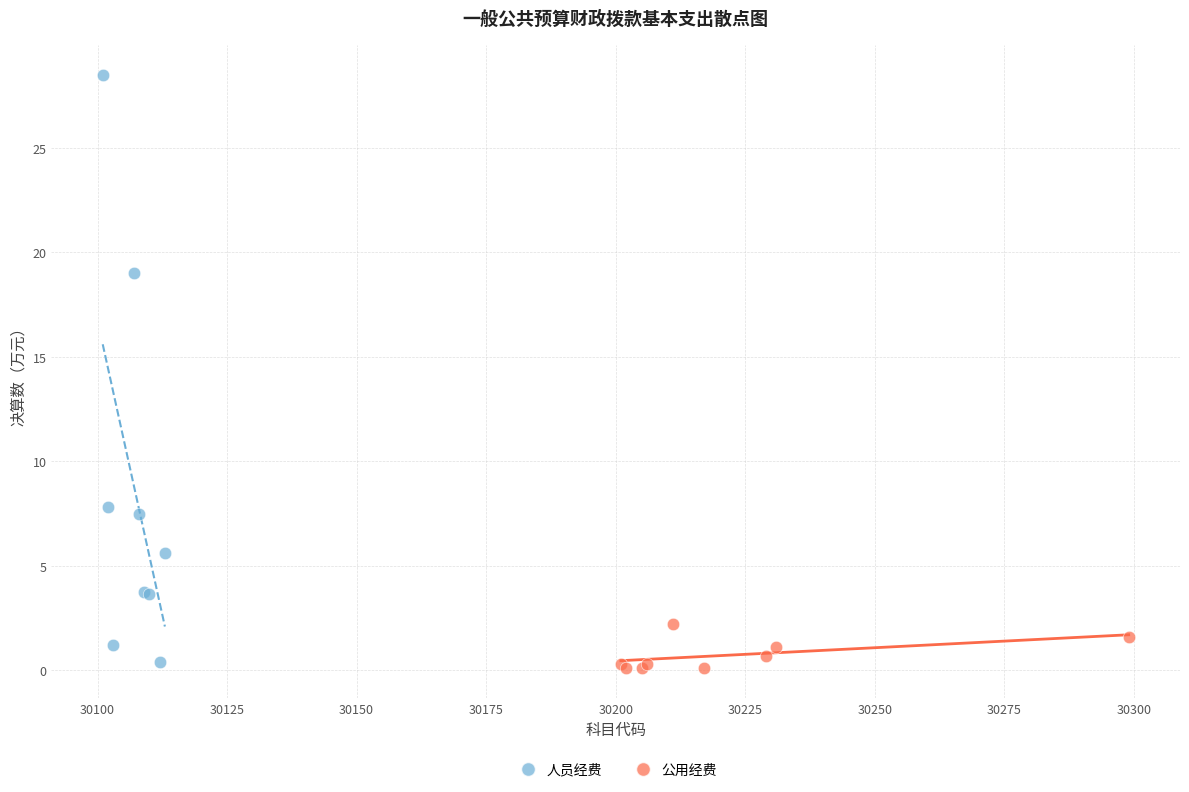

Which series has the largest Y range (max minus min)?

人员经费